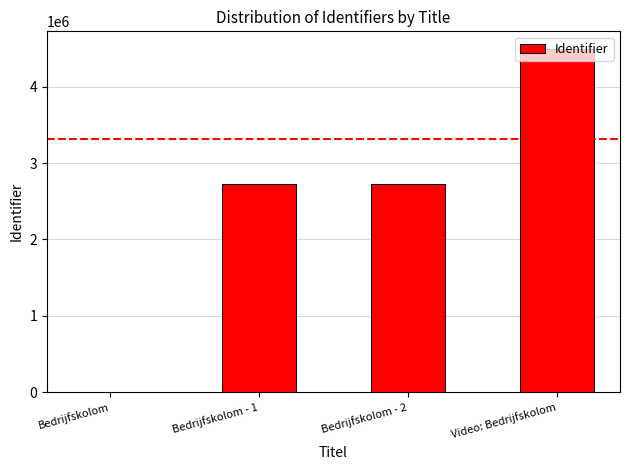

What is the change in value from Bedrijfskolom - 2 to Video: Bedrijfskolom?

+1773482